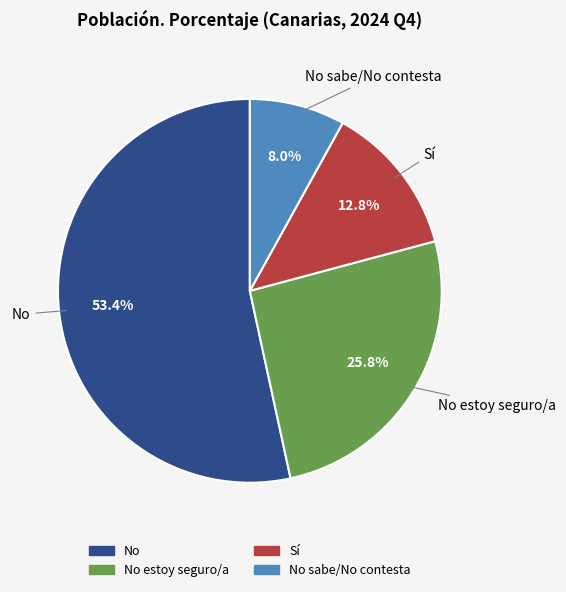

Is there any slice that represents more than half of the pie?

Yes